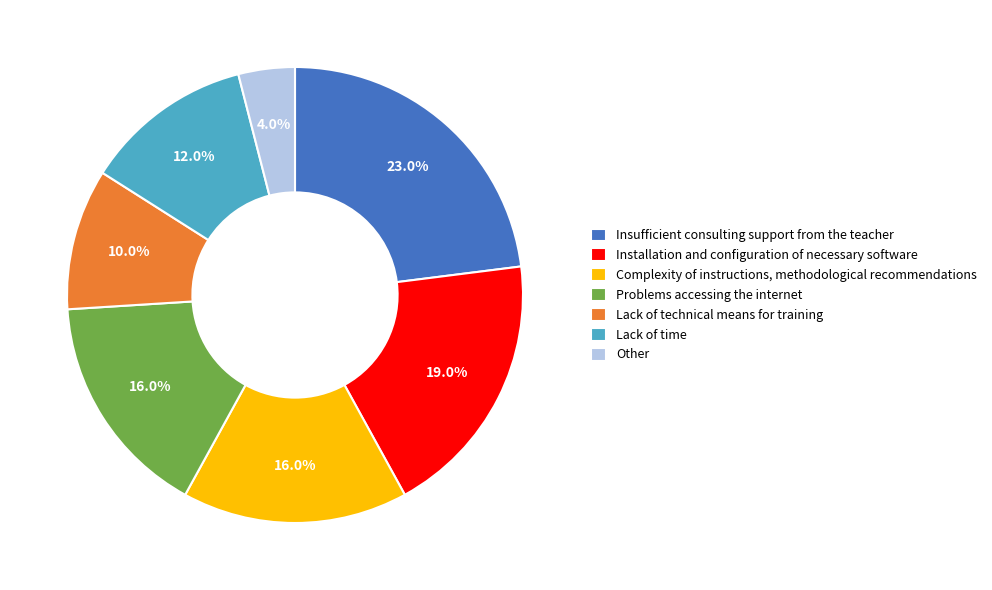

Between Insufficient consulting support from the teacher and Other, which is larger?

Insufficient consulting support from the teacher